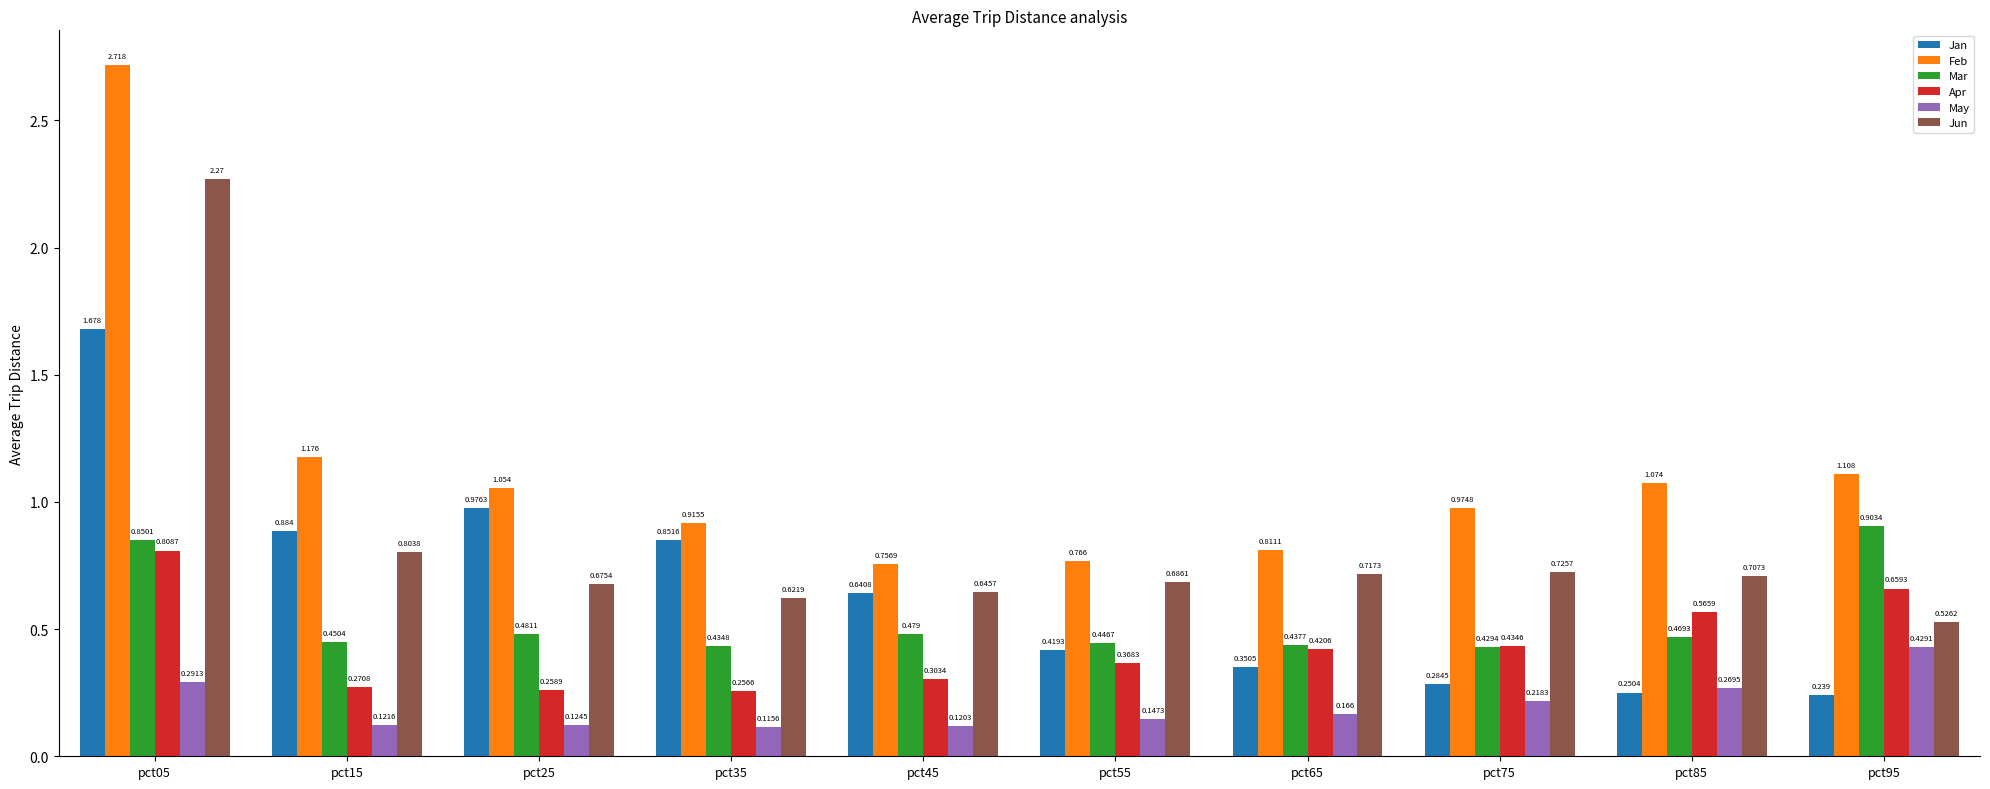

Count the Mar values in the range 0 to 1.

10